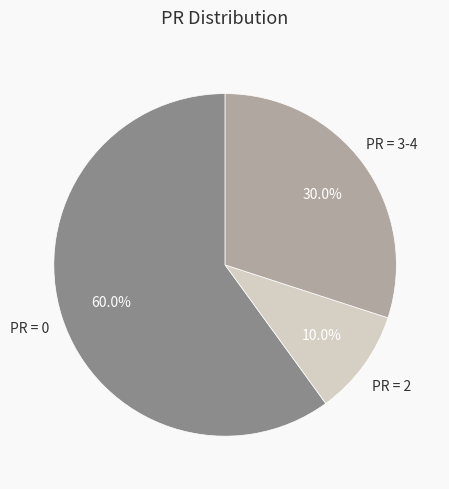

Is there a majority slice in this chart?

Yes